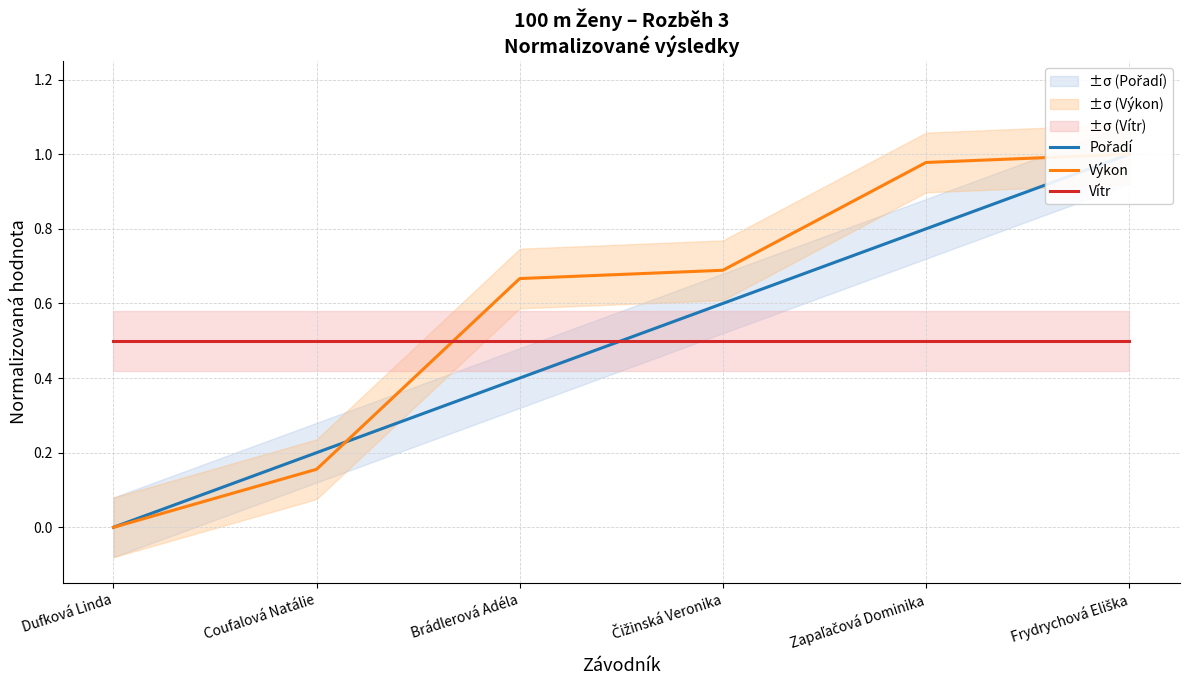

Reading right to left, list all the values displayed in this chart.

Pořadí: Frydrychová Eliška=1.0	Zapaľačová Dominika=0.8	Čižinská Veronika=0.6	Brádlerová Adéla=0.4	Coufalová Natálie=0.2	Dufková Linda=0.0
Výkon: Frydrychová Eliška=1.0	Zapaľačová Dominika=1.0	Čižinská Veronika=0.7	Brádlerová Adéla=0.7	Coufalová Natálie=0.2	Dufková Linda=0.0
Vítr: Frydrychová Eliška=0.5	Zapaľačová Dominika=0.5	Čižinská Veronika=0.5	Brádlerová Adéla=0.5	Coufalová Natálie=0.5	Dufková Linda=0.5